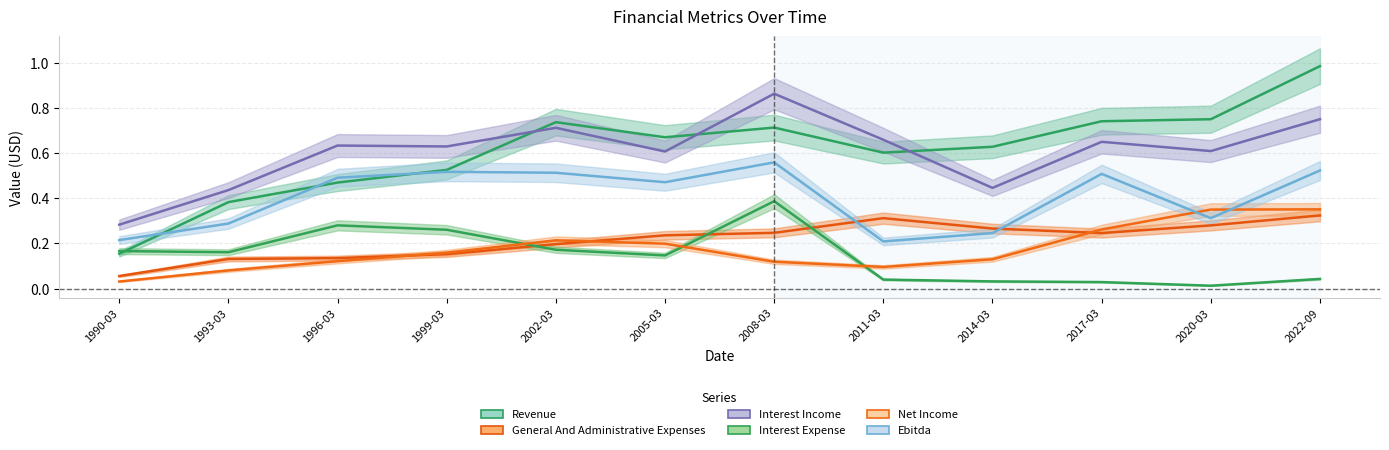

Is it true that Net Income equals 0.1 at 2005-03?

False